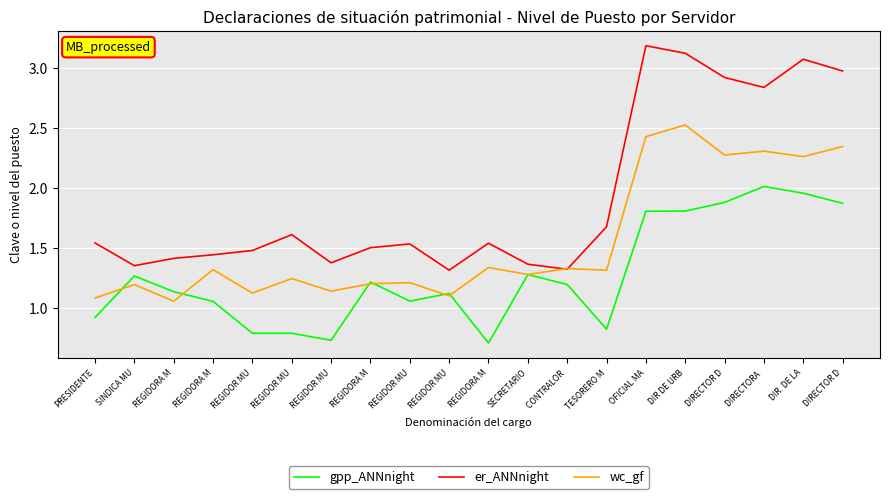

At how many categories does at least one series exceed 2?

6